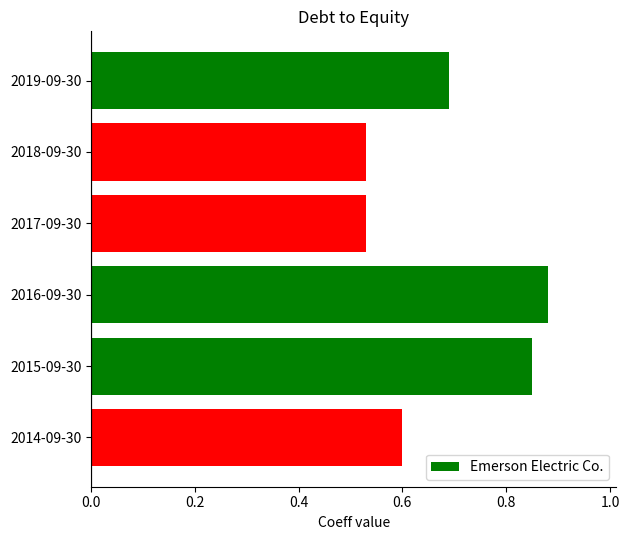

What is the sum of the values at 2014-09-30 and 2016-09-30?

1.5